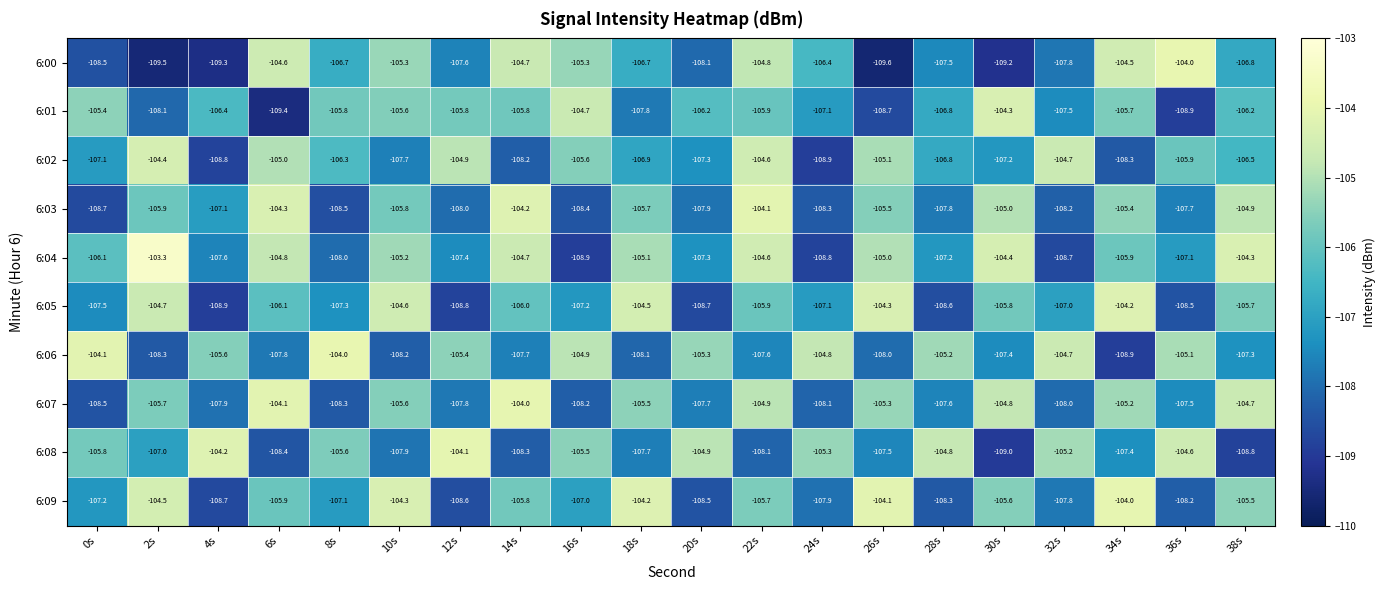

At which label is 6:09 closest to -106?

6s